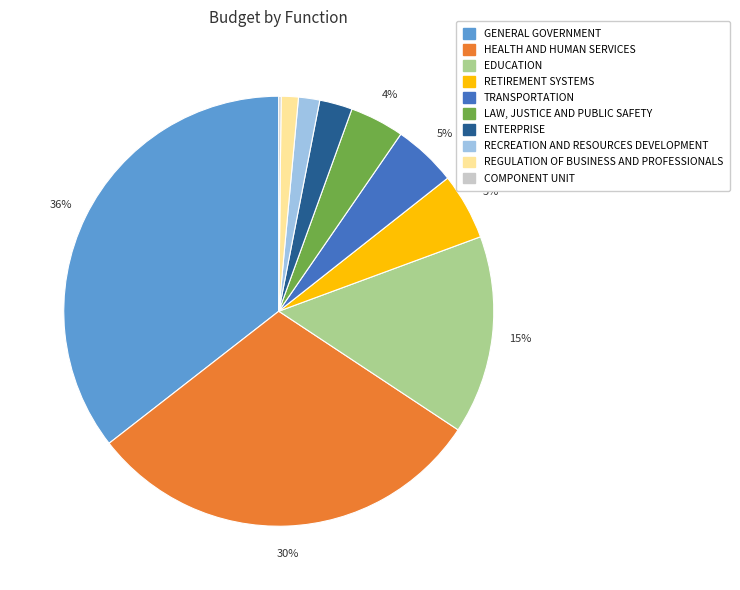

True or false: ENTERPRISE accounts for 15% of the total.

False